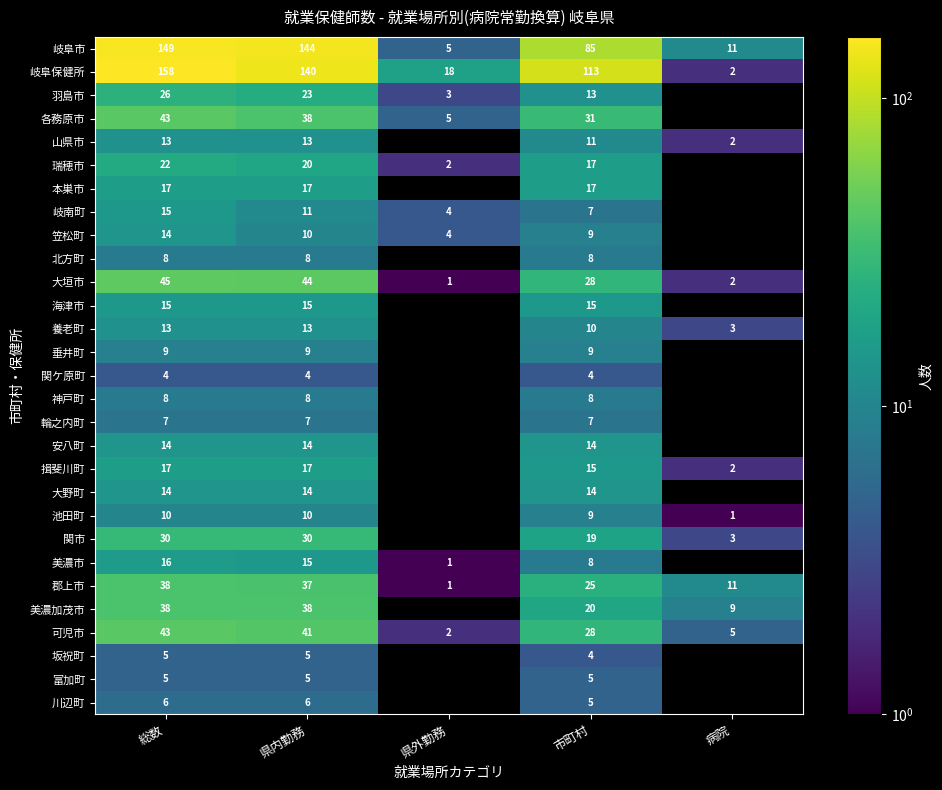

What is the spread (max minus min) of values at 総数?

154